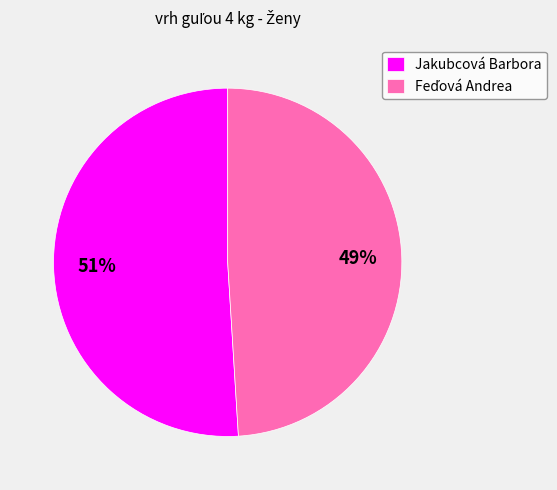

What percentage is the Jakubcová Barbora slice, to the nearest percent?

51%